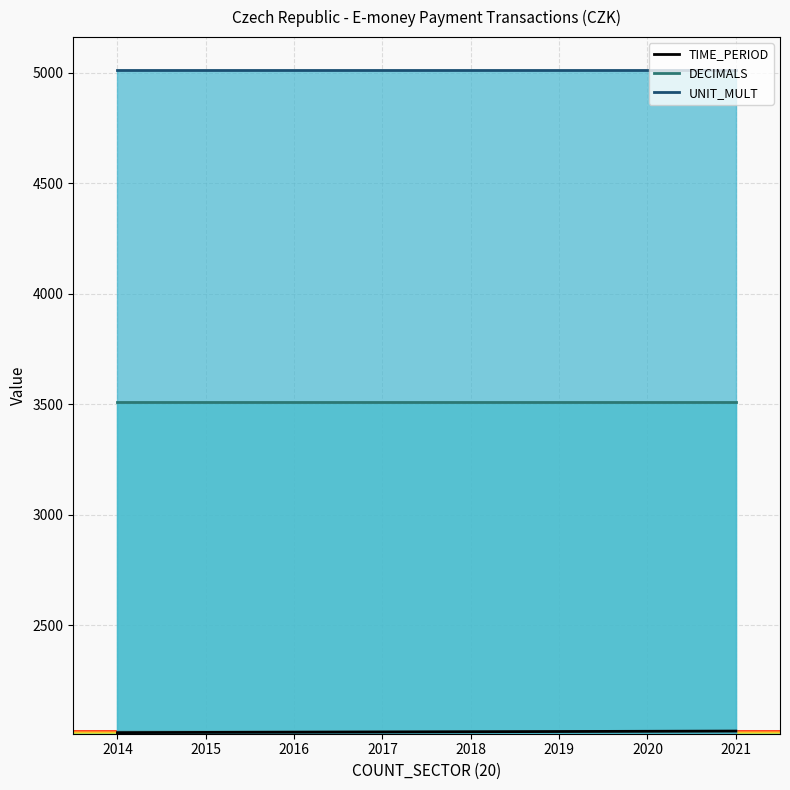

True or false: TIME_PERIOD and DECIMALS cross at least once.

False